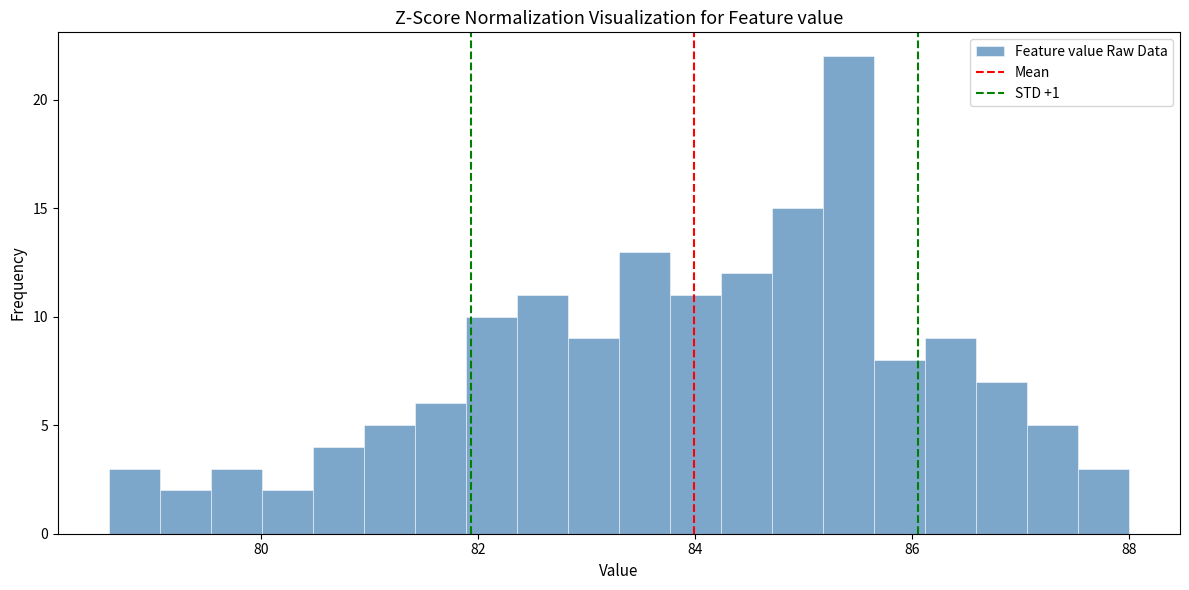

Around what value on the x-axis is the tallest bar? Give the approximate position of its centre, as read against the axis.

85.4